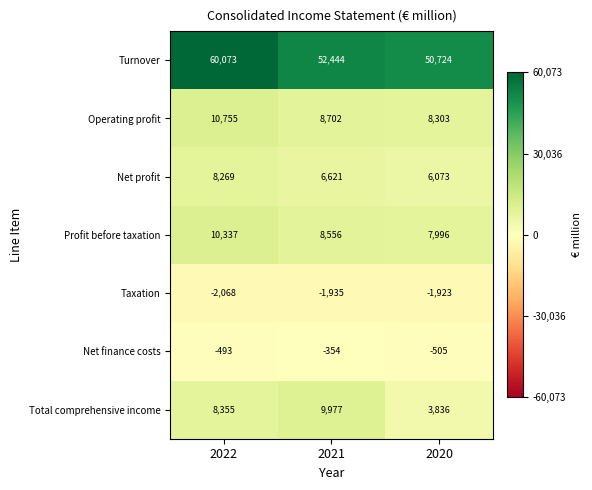

Between 2021 and 2020, which series saw the biggest shift?

Total comprehensive income